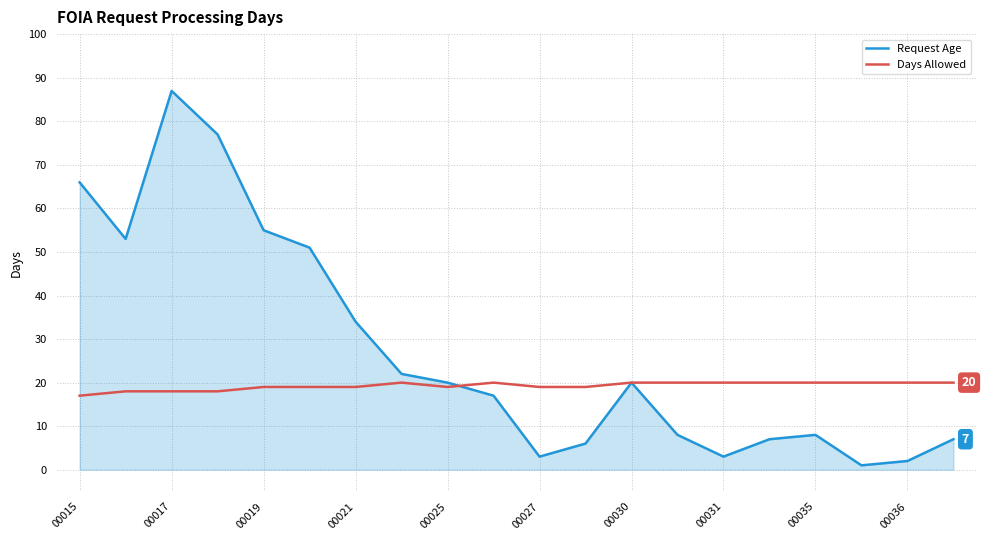

What is the lowest value of the Days Allowed series?

17